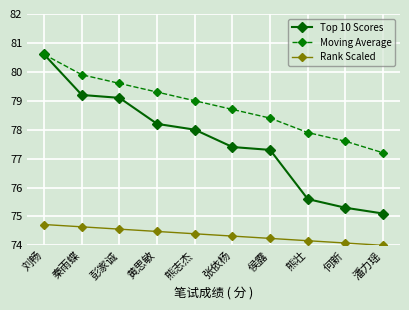

Is the value of Rank Scaled at 熊志杰 greater than the value of Top 10 Scores at 熊壮?

No